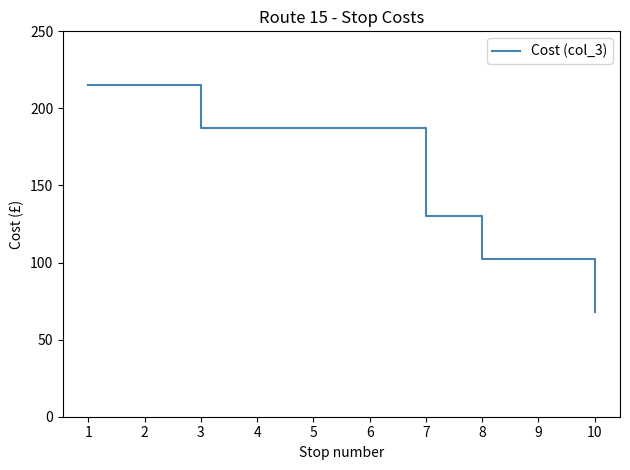

What is the ratio of the value at 10 to the value at 1?

0.3